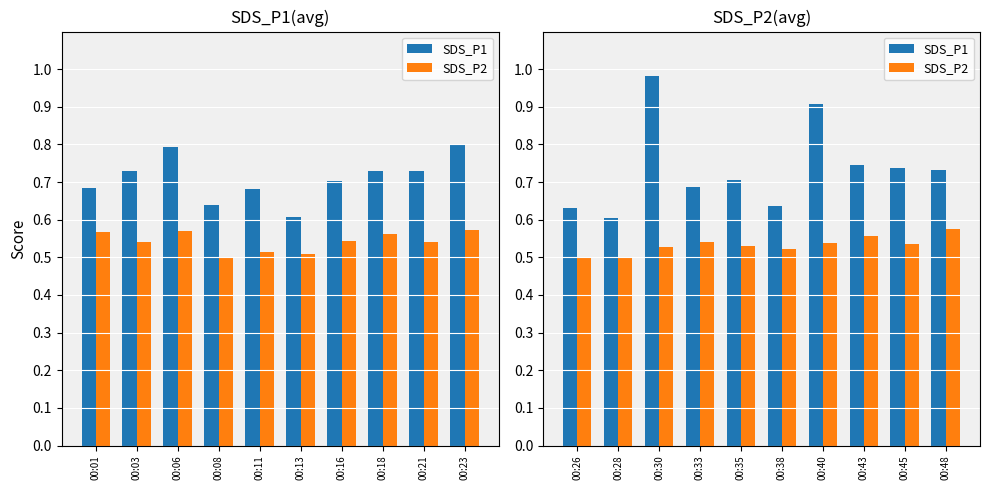

Read the SDS_P2 value at 00:48.

0.6